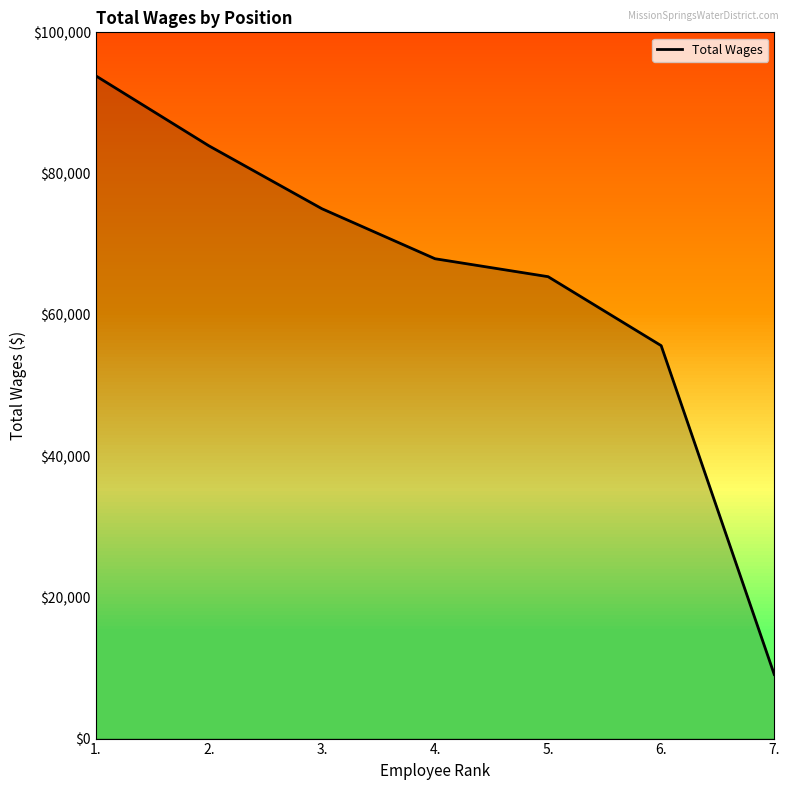

What is the label of the 7th point from the left?

7.